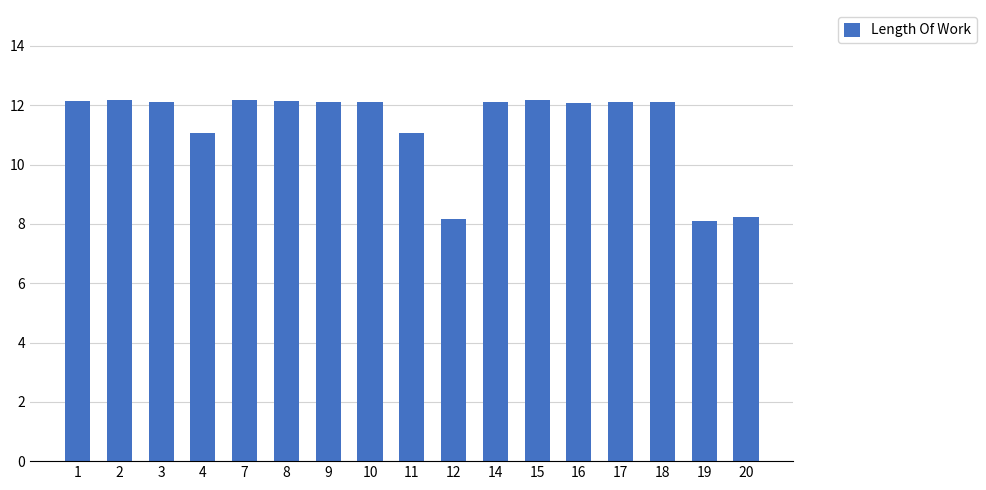

Does the chart contain stacked bars?

No